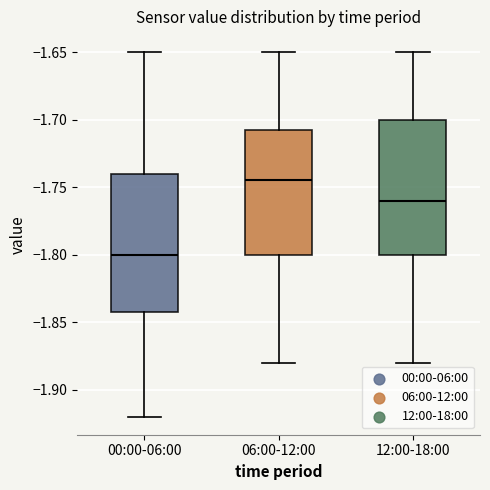

Where does the upper whisker of the box for 00:00-06:00 end on the y-axis? The values are not printed on the chart, so give them approximately, as read against the axis.

-1.650